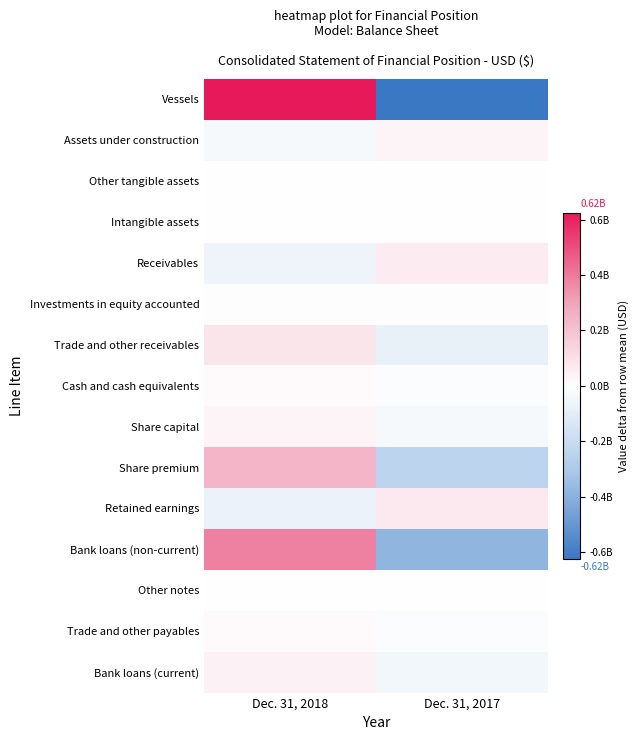

Reading right to left, list all the values displayed in this chart.

Vessels: Dec. 31, 2017=-624283500	Dec. 31, 2018=624283500
Assets under construction: Dec. 31, 2017=31834000	Dec. 31, 2018=-31834000
Other tangible assets: Dec. 31, 2017=-140000	Dec. 31, 2018=140000
Intangible assets: Dec. 31, 2017=-16500	Dec. 31, 2018=16500
Receivables: Dec. 31, 2017=60847000	Dec. 31, 2018=-60847000
Investments in equity accounted: Dec. 31, 2017=-6293500	Dec. 31, 2018=6293500
Trade and other receivables: Dec. 31, 2017=-84464500	Dec. 31, 2018=84464500
Cash and cash equivalents: Dec. 31, 2017=-14742500	Dec. 31, 2018=14742500
Share capital: Dec. 31, 2017=-33051000	Dec. 31, 2018=33051000
Share premium: Dec. 31, 2017=-243661000	Dec. 31, 2018=243661000
Retained earnings: Dec. 31, 2017=68929000	Dec. 31, 2018=-68929000
Bank loans (non-current): Dec. 31, 2017=-383867500	Dec. 31, 2018=383867500
Other notes: Dec. 31, 2017=-273500	Dec. 31, 2018=273500
Trade and other payables: Dec. 31, 2017=-12935000	Dec. 31, 2018=12935000
Bank loans (current): Dec. 31, 2017=-45588000	Dec. 31, 2018=45588000